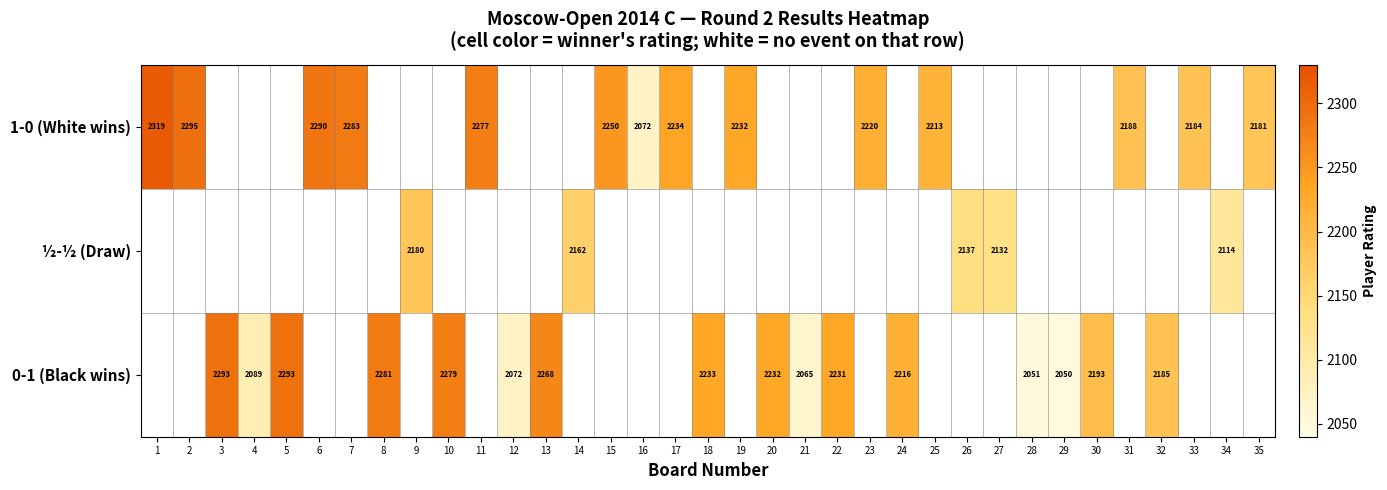

What is the sum of the 0-1 (Black wins) values at 30 and 4?

4282